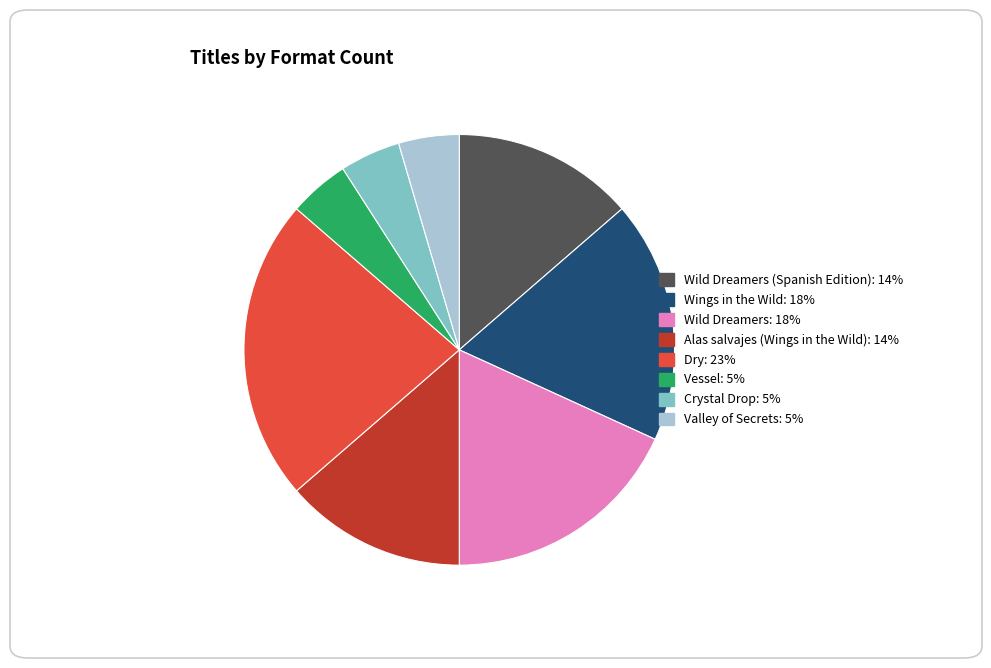

Is there a majority slice in this chart?

No